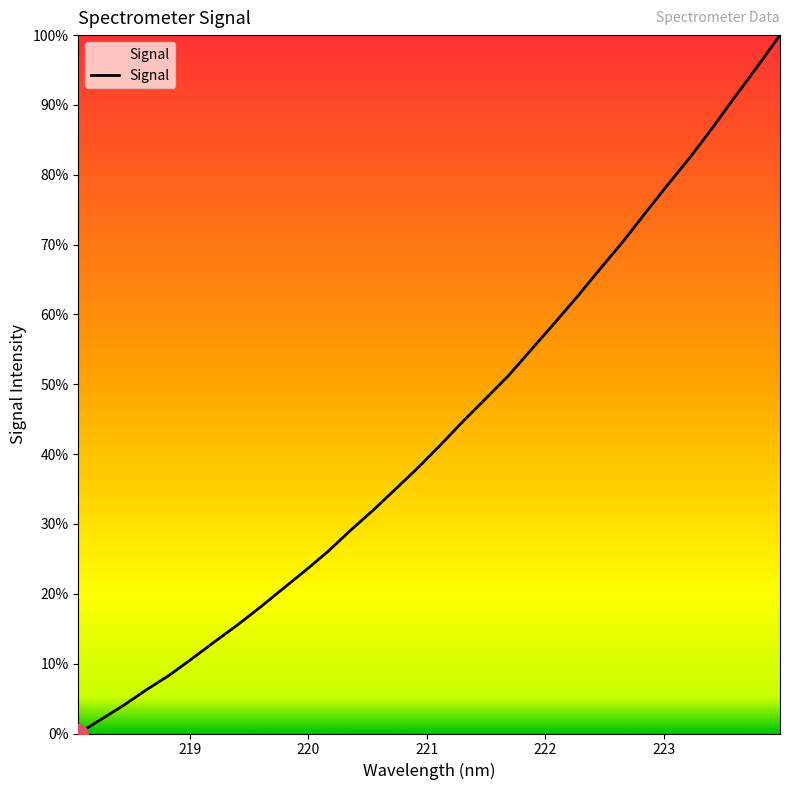

Does the chart display data point markers on the line(s)?

No